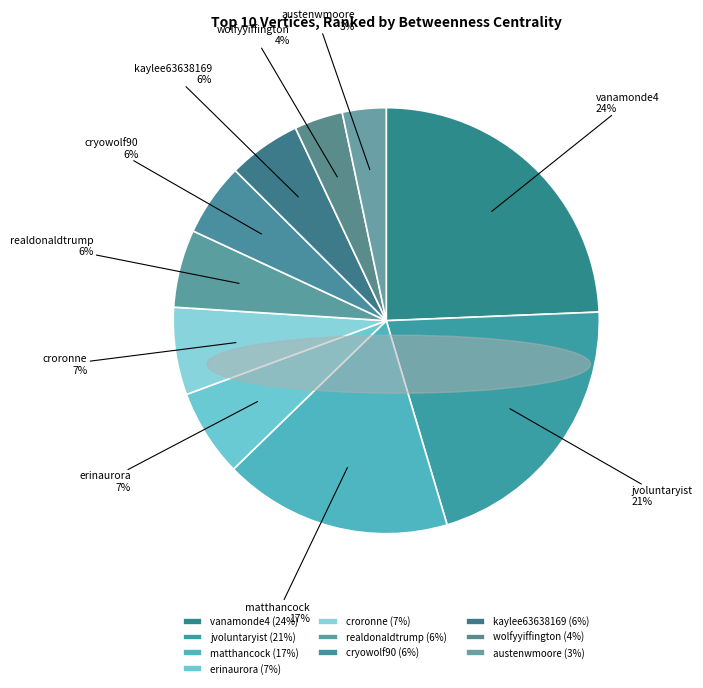

Is there a majority slice in this chart?

No